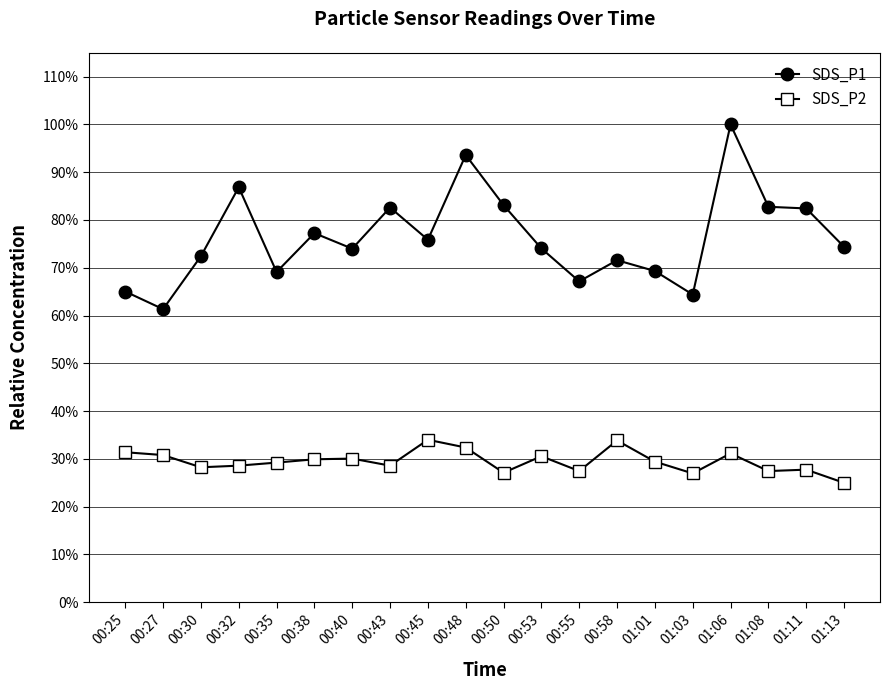

At which category does SDS_P1 reach its first local peak?

00:32